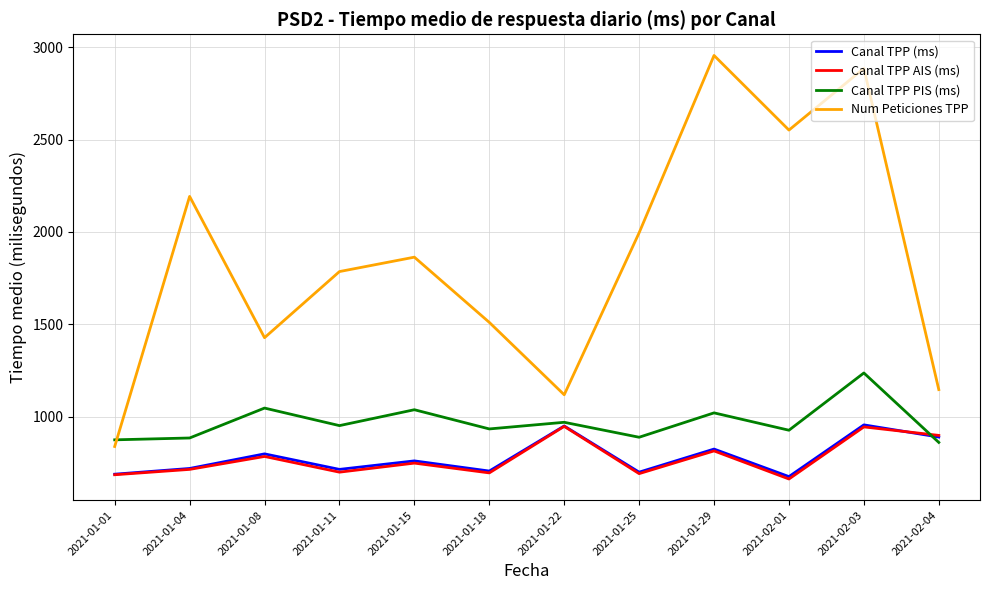

How many values in the Canal TPP AIS (ms) series are below 748?

6